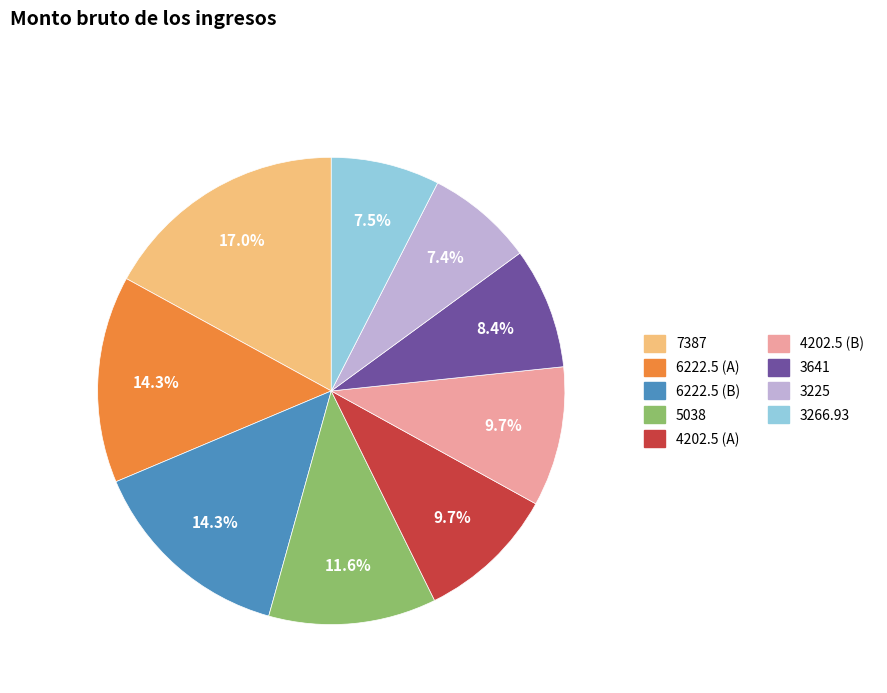

Count the number of slices in the pie.

9